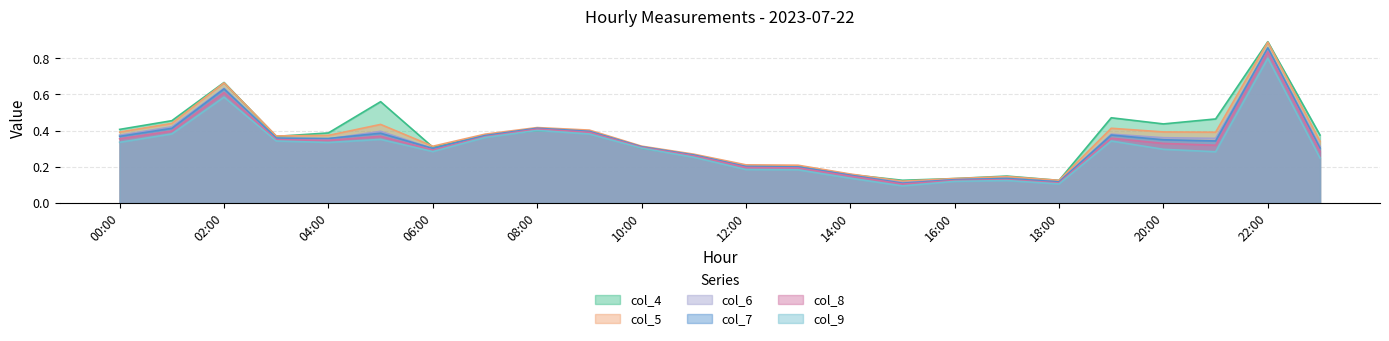

Reading left to right, list all the values displayed in this chart.

col_4: 0.4	0.5	0.7	0.4	0.4	0.6	0.3	0.4	0.4	0.4	0.3	0.3	0.2	0.2	0.2	0.1	0.1	0.1	0.1	0.5	0.4	0.5	0.9	0.4
col_5: 0.4	0.4	0.7	0.4	0.4	0.4	0.3	0.4	0.4	0.4	0.3	0.3	0.2	0.2	0.2	0.1	0.1	0.1	0.1	0.4	0.4	0.4	0.9	0.3
col_6: 0.4	0.4	0.6	0.4	0.4	0.4	0.3	0.4	0.4	0.4	0.3	0.3	0.2	0.2	0.2	0.1	0.1	0.1	0.1	0.4	0.4	0.4	0.9	0.3
col_7: 0.4	0.4	0.6	0.4	0.4	0.4	0.3	0.4	0.4	0.4	0.3	0.3	0.2	0.2	0.2	0.1	0.1	0.1	0.1	0.4	0.3	0.3	0.9	0.3
col_8: 0.4	0.4	0.6	0.3	0.3	0.4	0.3	0.4	0.4	0.4	0.3	0.3	0.2	0.2	0.1	0.1	0.1	0.1	0.1	0.4	0.3	0.3	0.8	0.3
col_9: 0.3	0.4	0.6	0.3	0.3	0.4	0.3	0.4	0.4	0.4	0.3	0.3	0.2	0.2	0.1	0.1	0.1	0.1	0.1	0.3	0.3	0.3	0.8	0.2